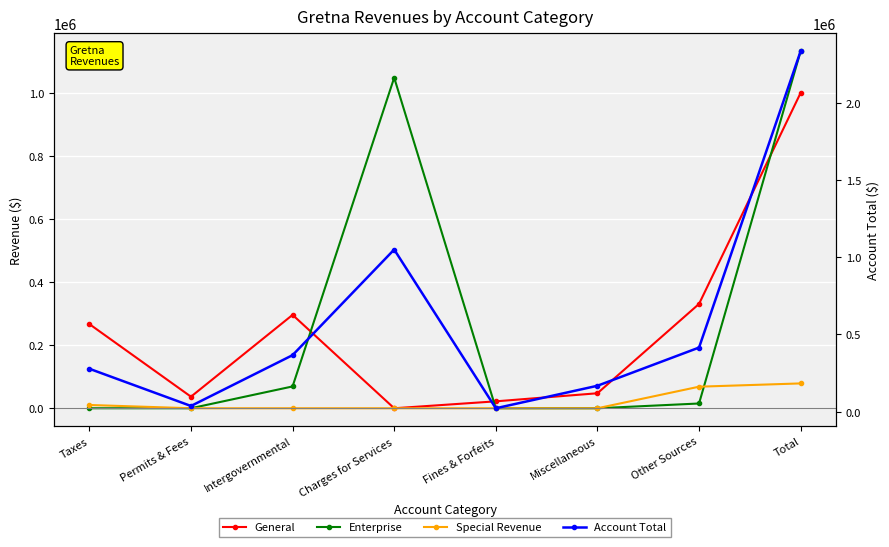

What is the total value across all series at Intergovernmental?

731702